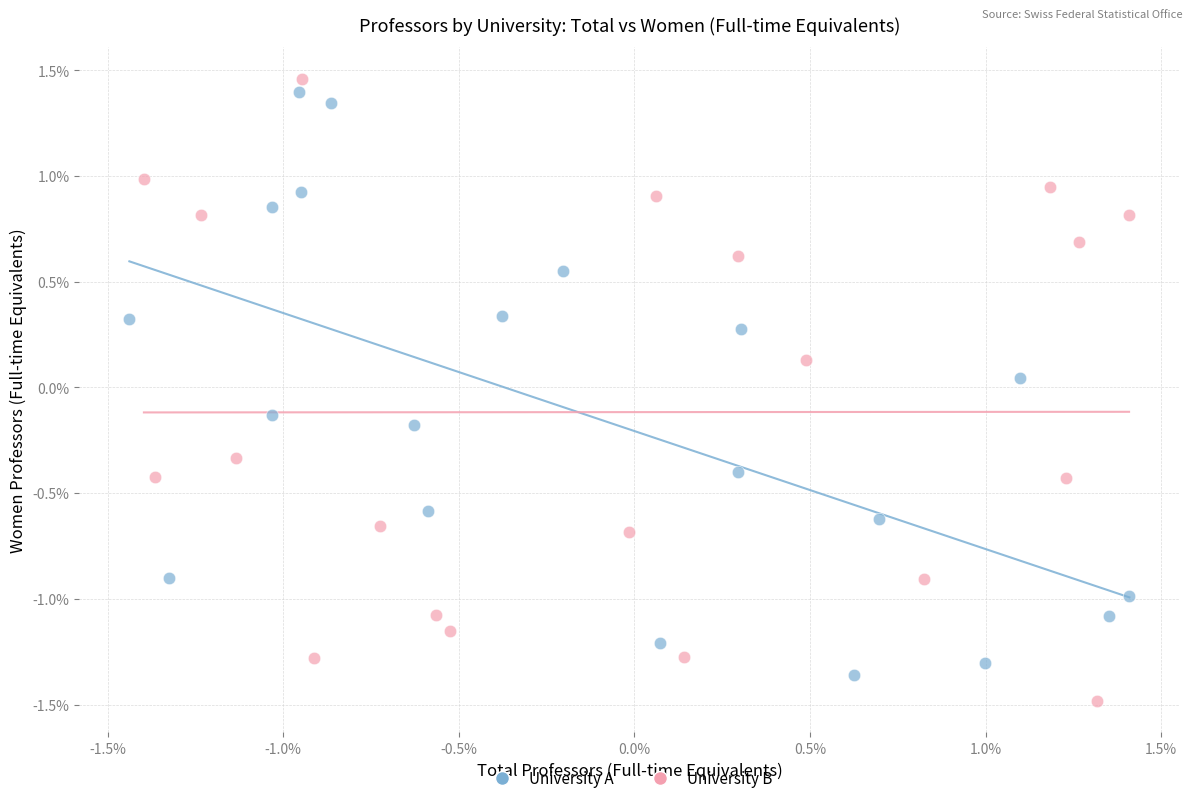

Which series has the widest spread of Y values?

University B